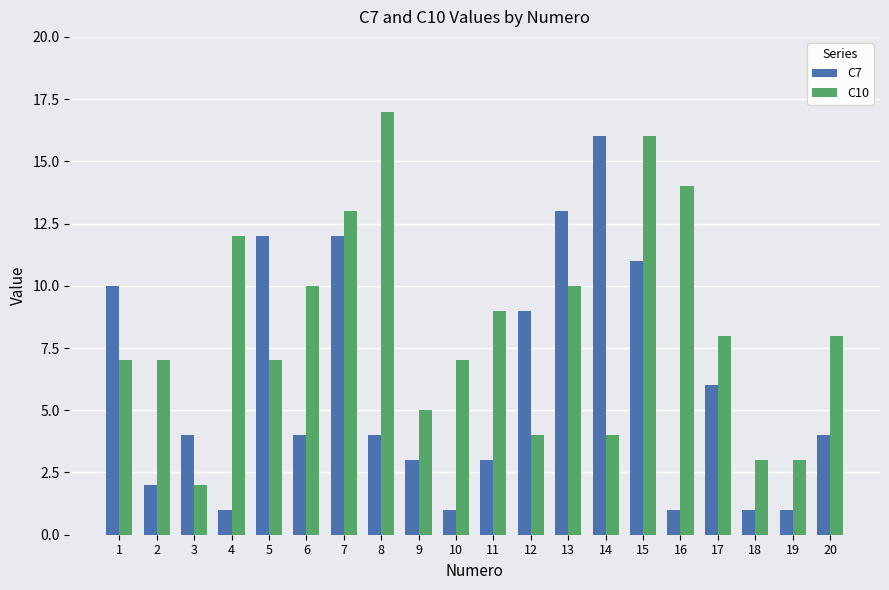

What is the average value of the C7 series?

6